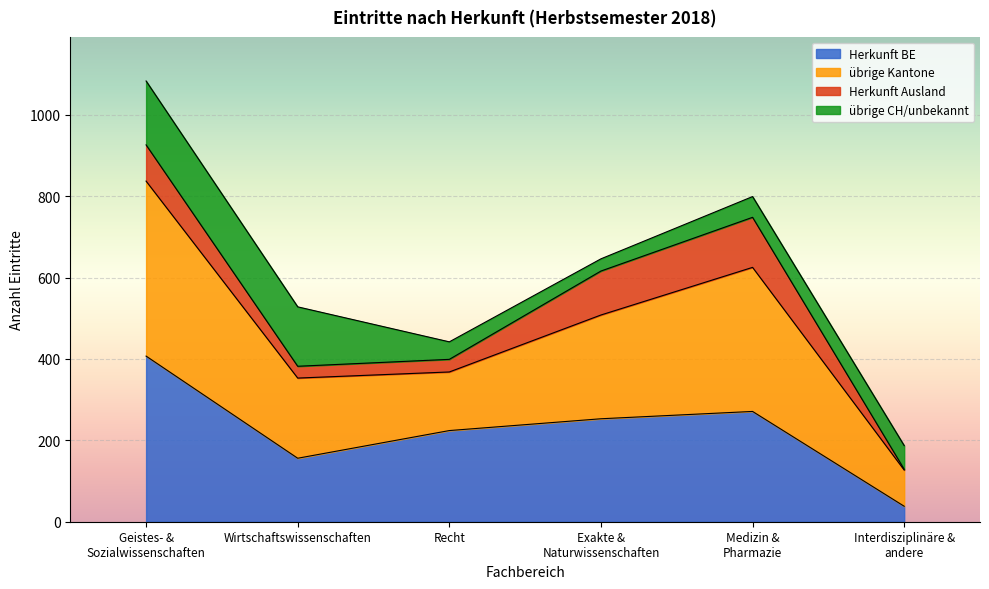

What is the total value across all series at Wirtschaftswissenschaften?

528